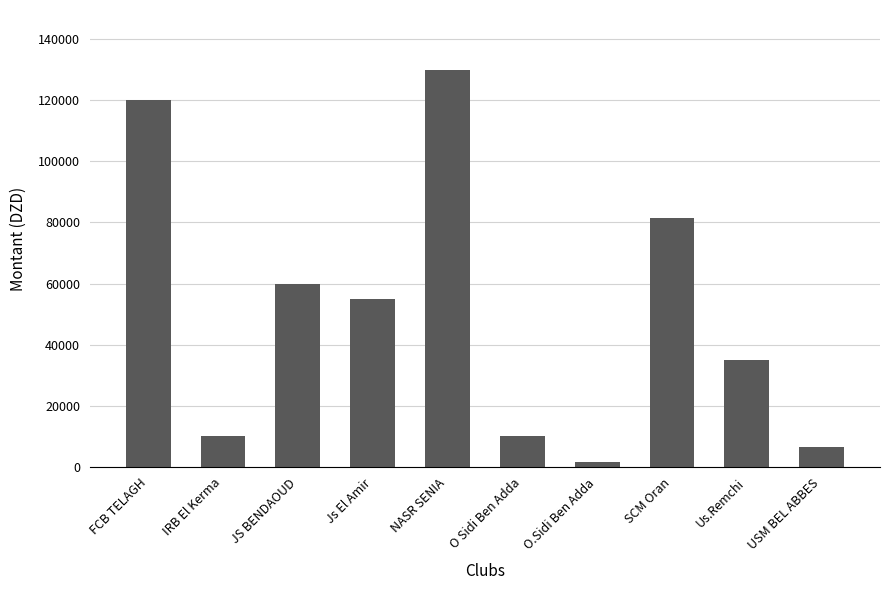

What is the sum of all values?

509500